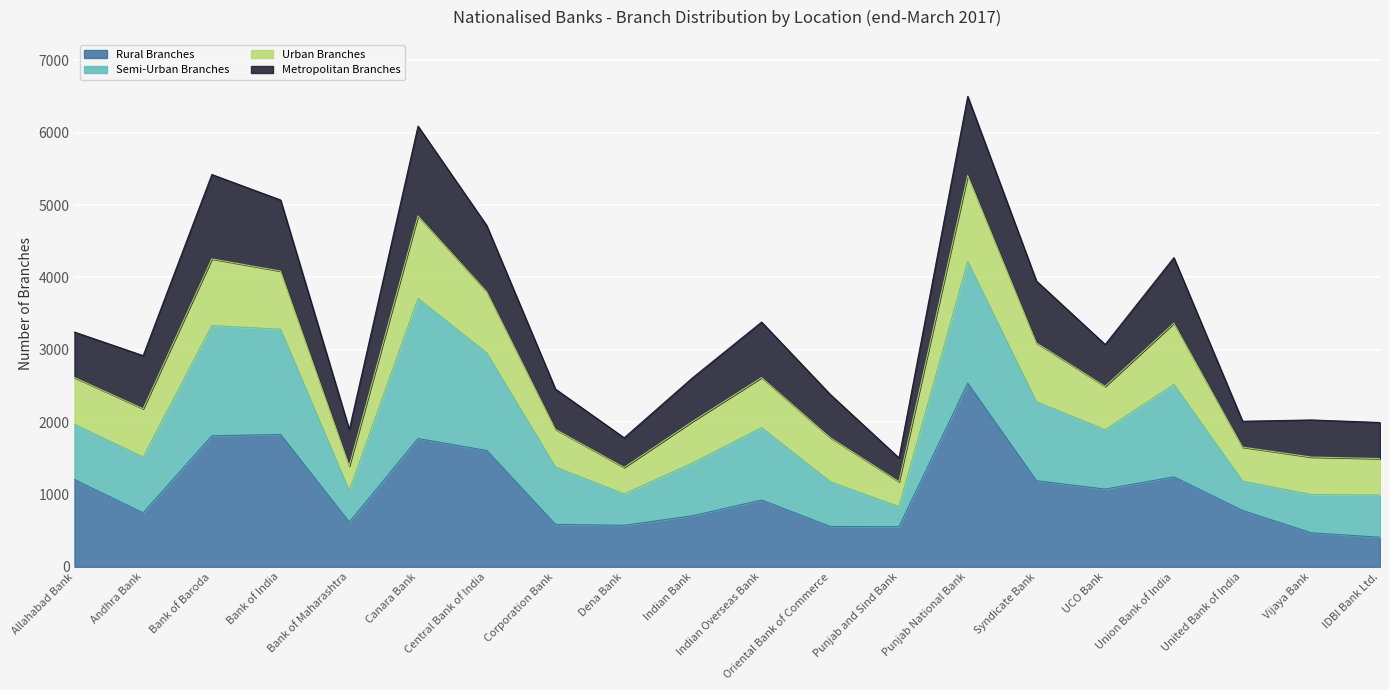

The Rural Branches series shows 811 at Punjab and Sind Bank. True or false?

False